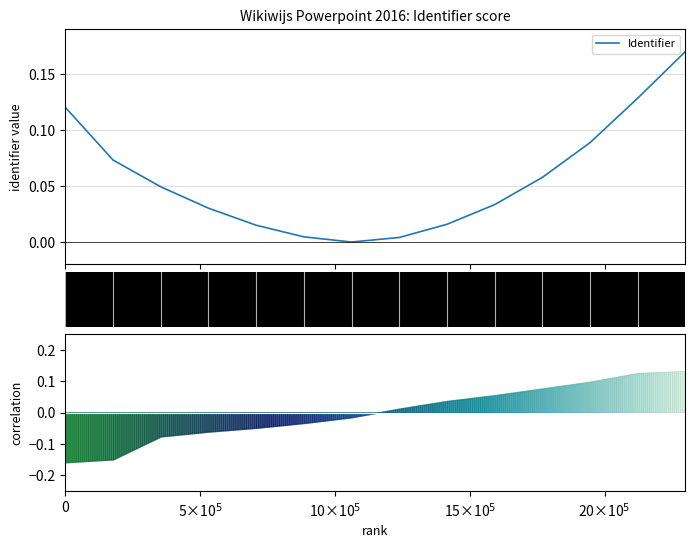

How many series are shown in this chart?

1